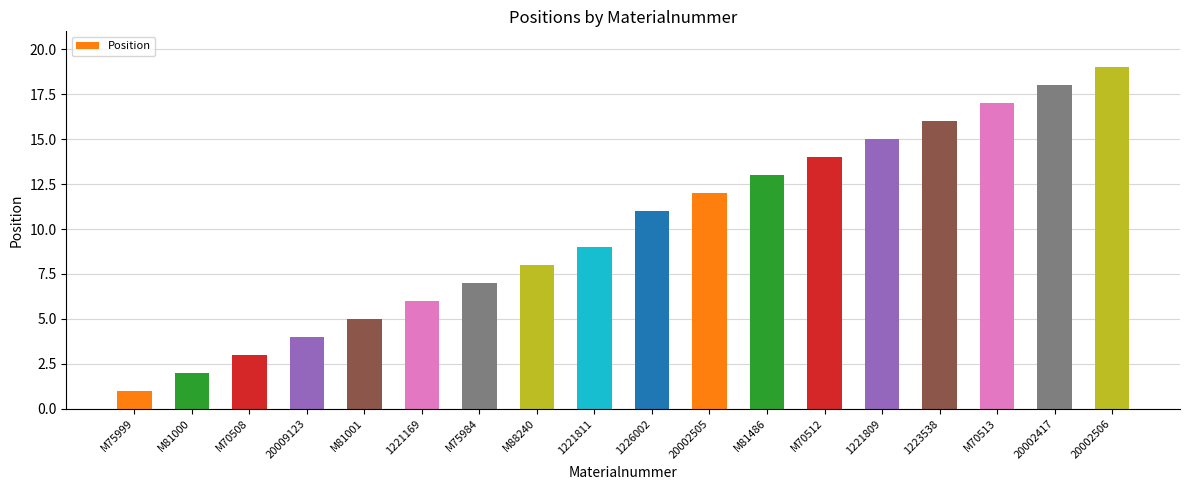

True or false: the data shows 5 at M70508.

False